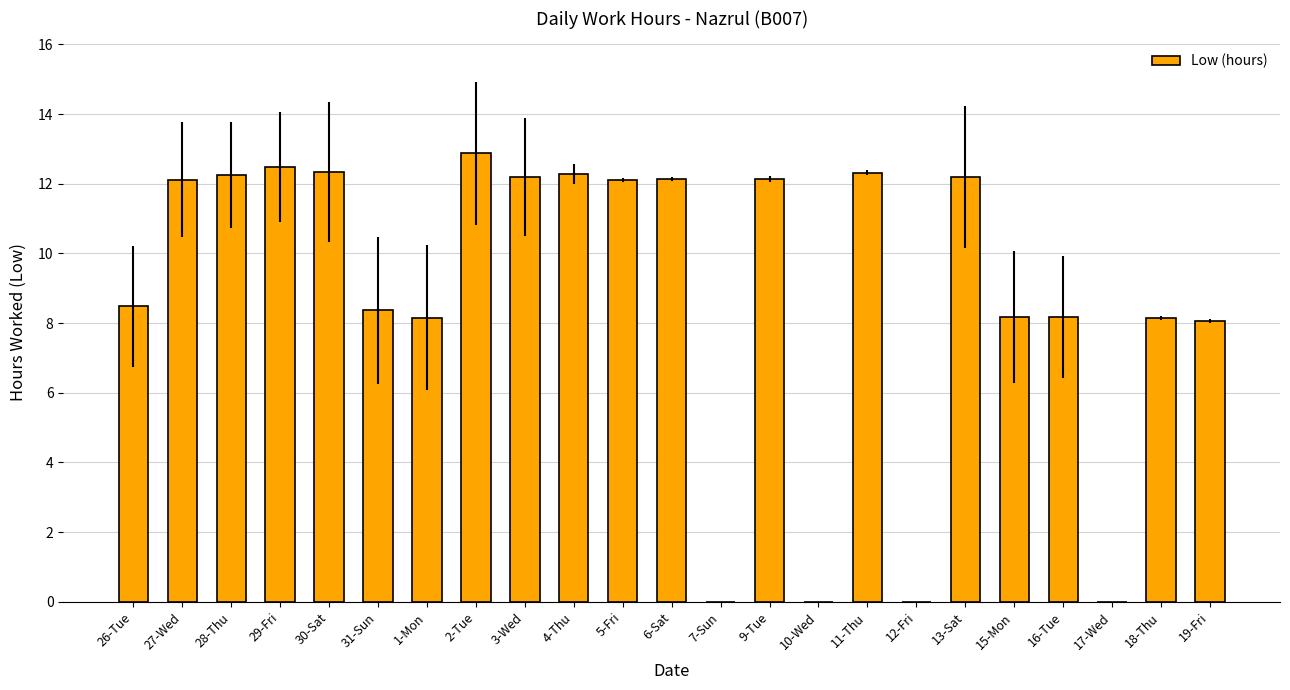

What is the sum of all values?

205.0